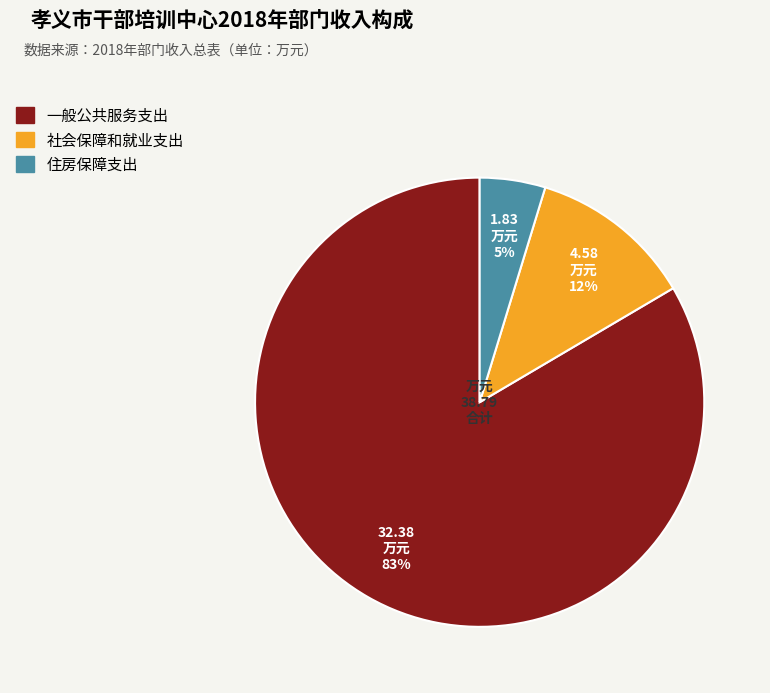

The 住房保障支出 slice represents 5% of the pie. True or false?

True